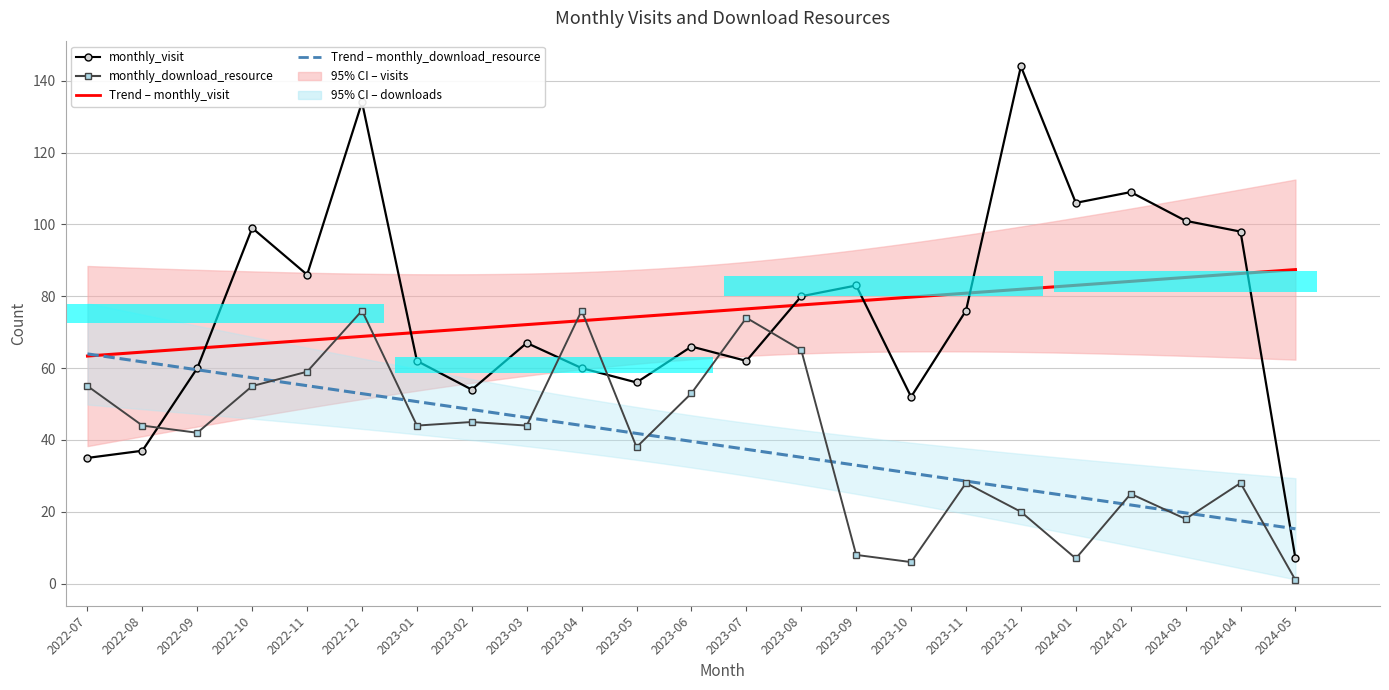

Reading left to right, transcribe all the data shown in this chart.

monthly_visit: 35	37	60	99	86	134	62	54	67	60	56	66	62	80	83	52	76	144	106	109	101	98	7
monthly_download_resource: 55	44	42	55	59	76	44	45	44	76	38	53	74	65	8	6	28	20	7	25	18	28	1